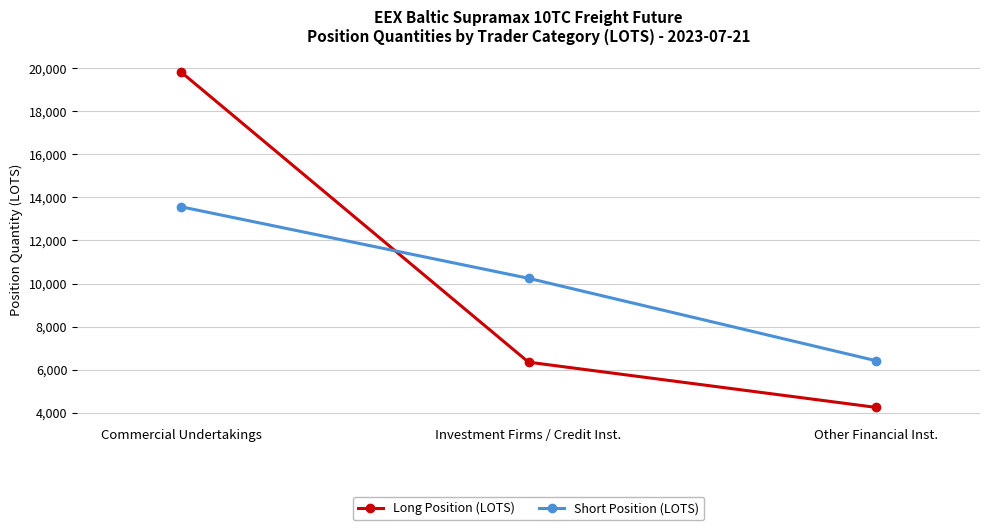

Between Commercial Undertakings and Investment Firms / Credit Inst., which series saw the biggest shift?

Long Position (LOTS)